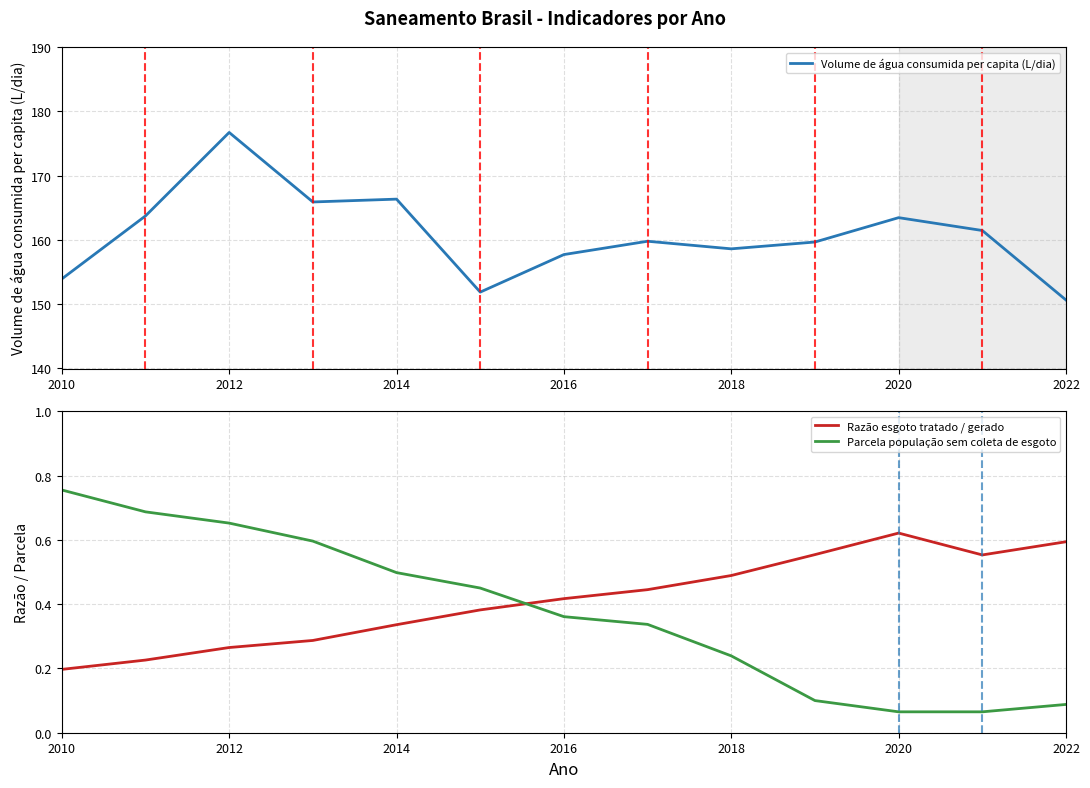

Which series has the widest spread of values?

Volume de água consumida per capita (L/dia)